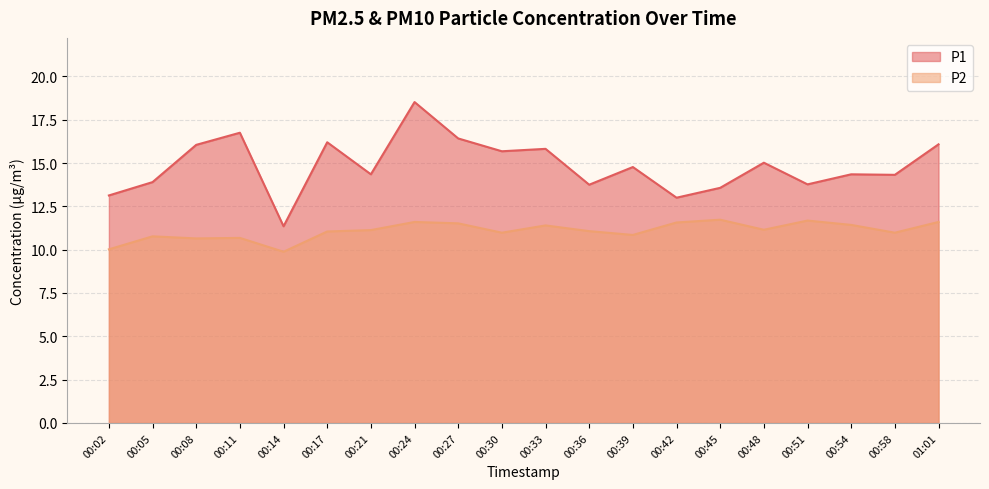

How many interior local peaks does the P1 series have?

7